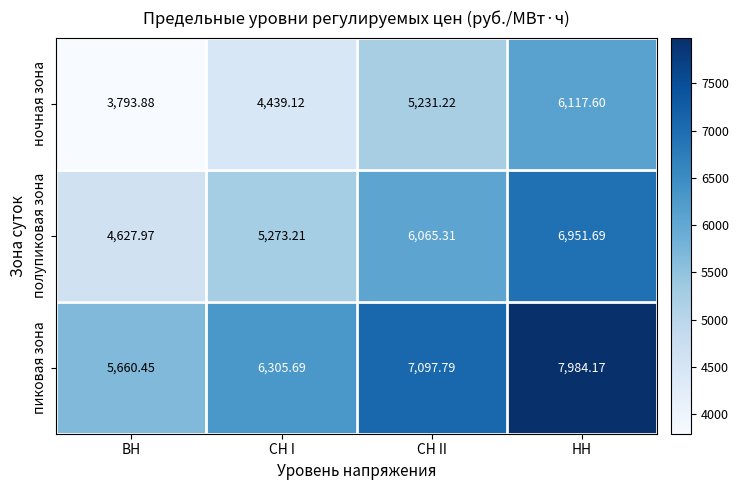

Rank the categories by полупиковая зона value from lowest to highest.

ВН, СН I, СН II, НН